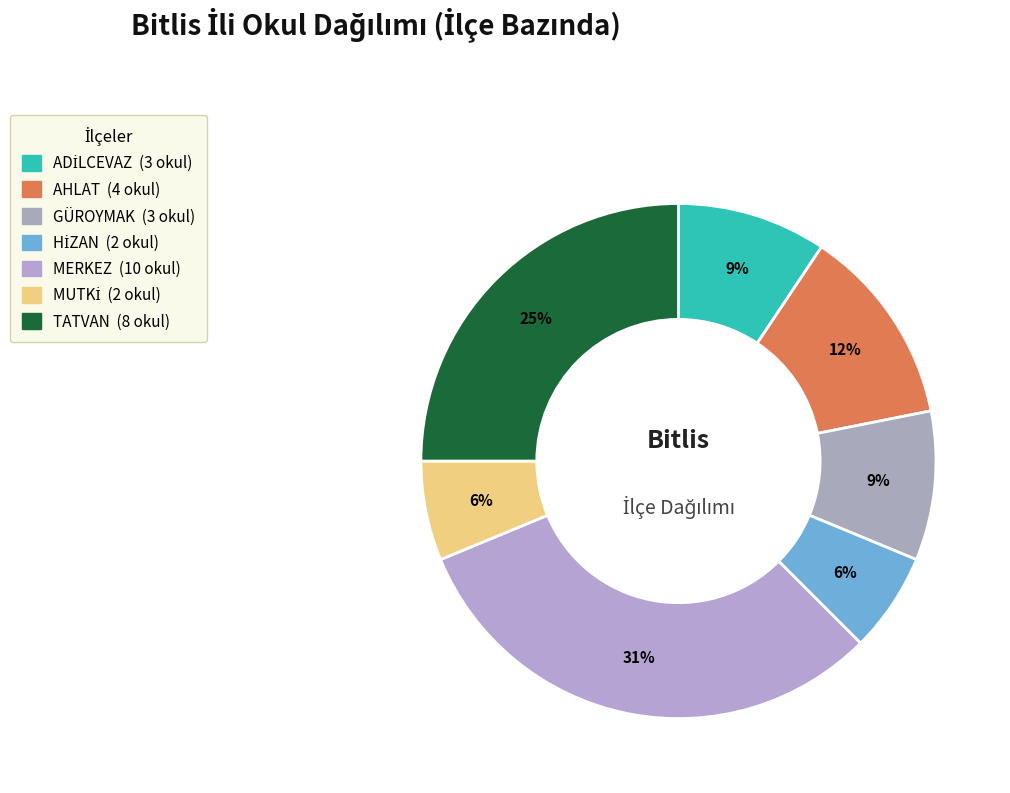

The AHLAT slice represents 12% of the pie. True or false?

True